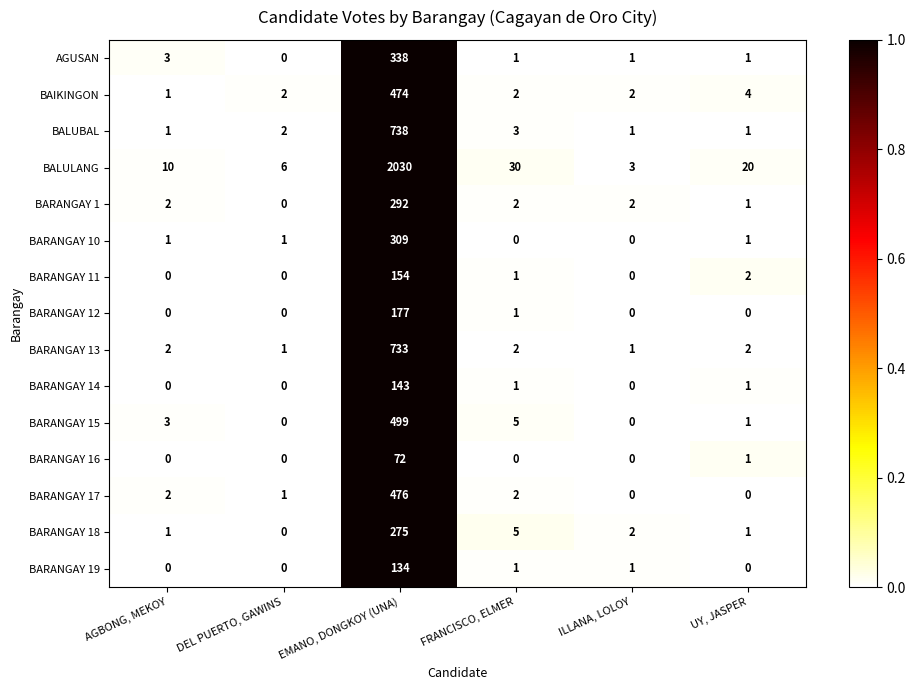

Which series has the largest range (max minus min)?

BALULANG